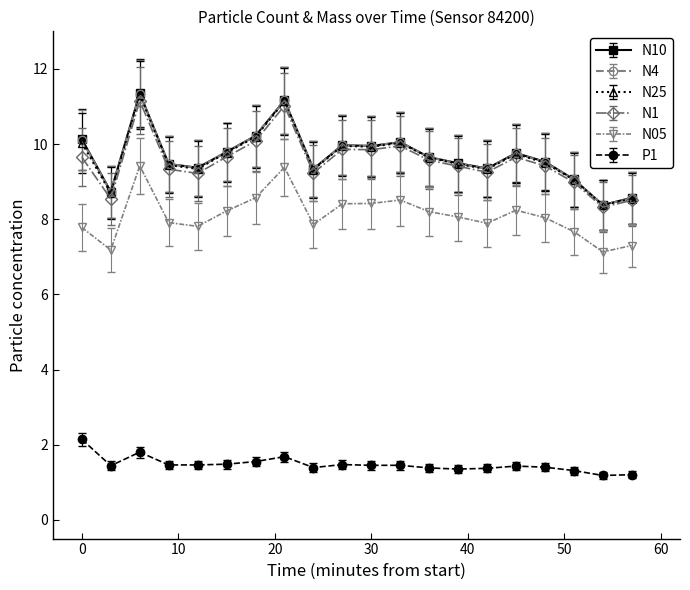

True or false: N10 has more than 1 interior local peaks.

True